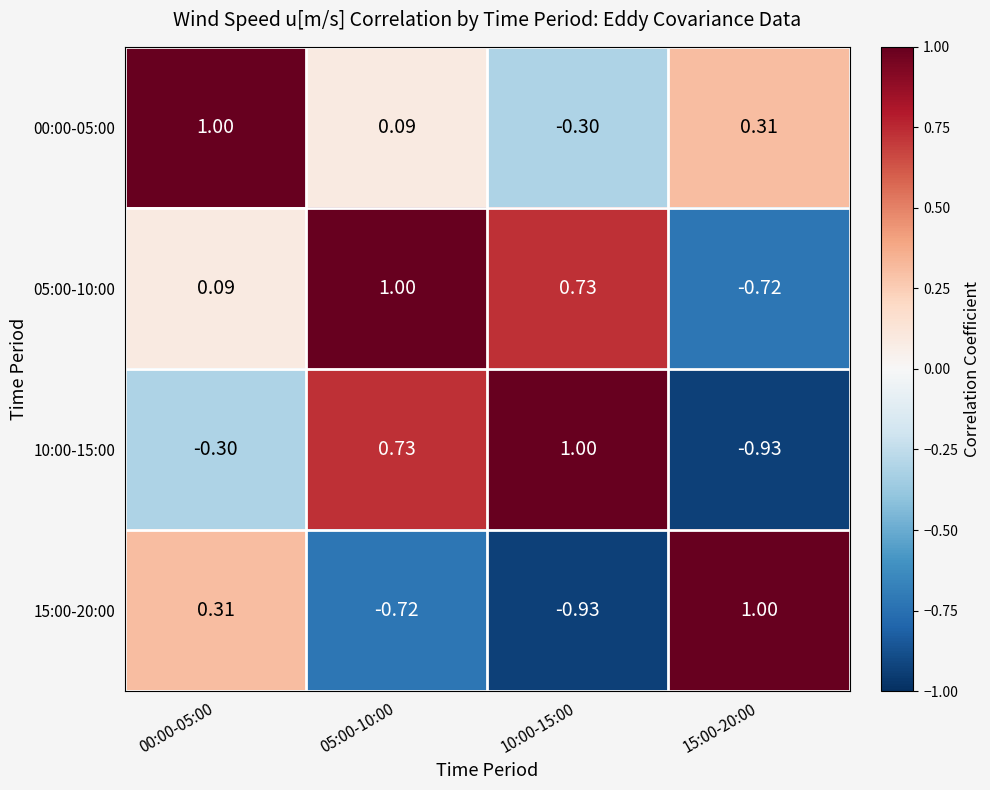

How many values in the 15:00-20:00 series are below 0?

2